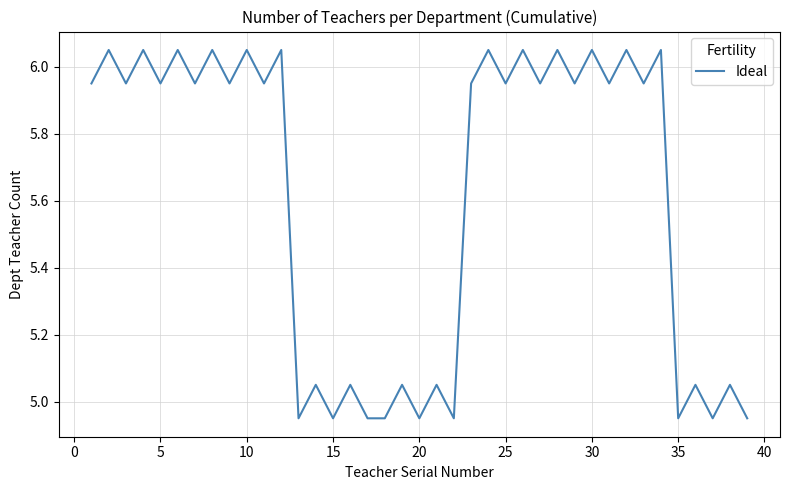

What is the difference between the maximum and minimum values?

1.1